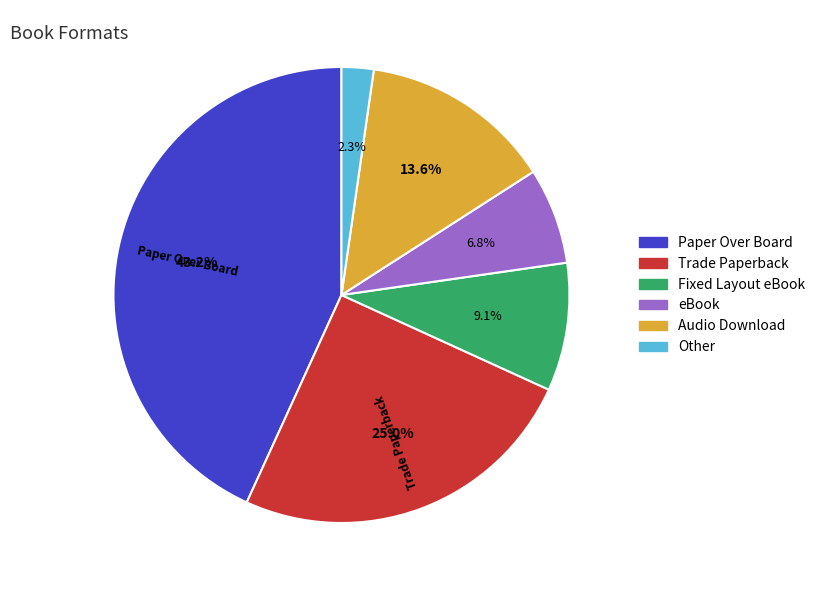

To the nearest percent, what percentage of the pie is Paper Over Board?

43%